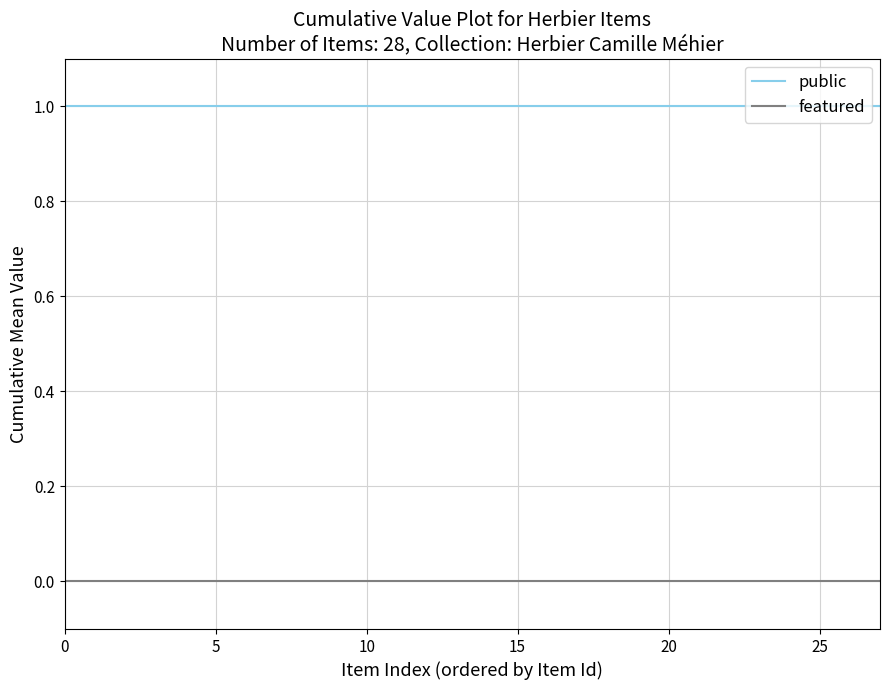

True or false: public and featured intersect in this chart.

False